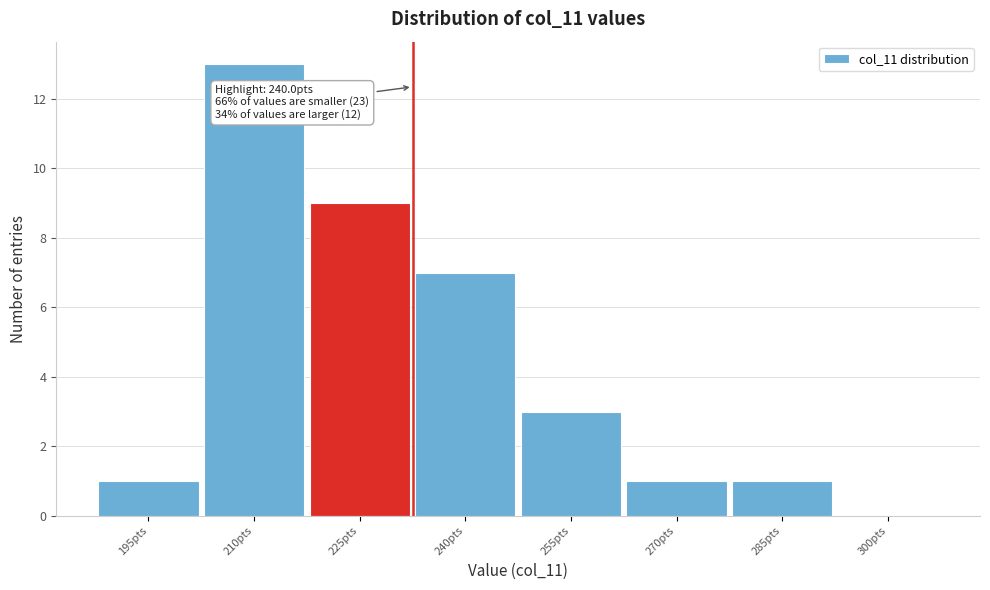

Reading left to right, transcribe all the data shown in this chart.

195pts=1	210pts=13	225pts=9	240pts=7	255pts=3	270pts=1	285pts=1	300pts=0